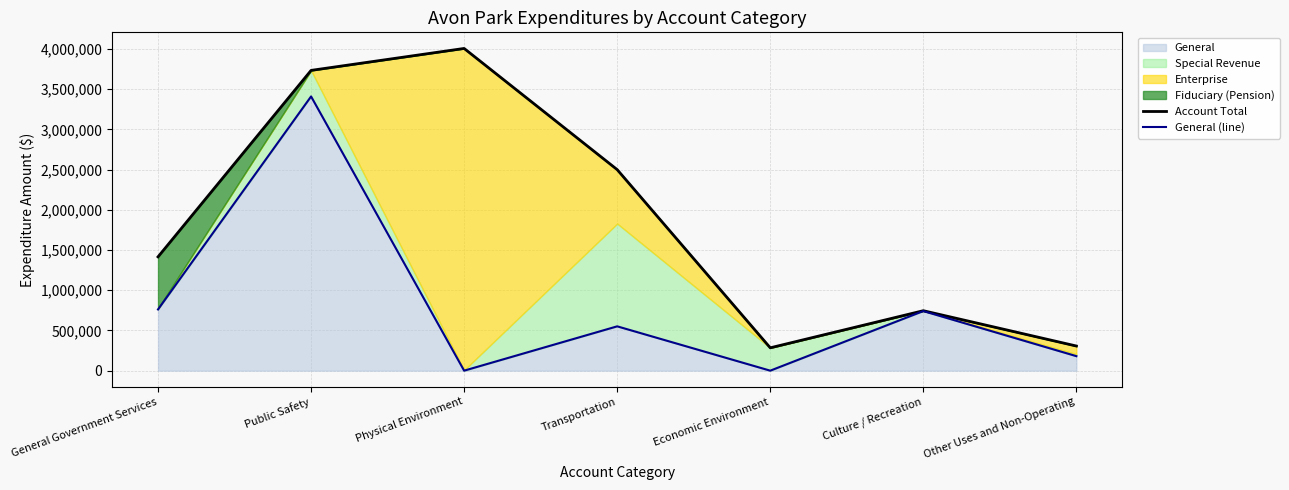

How many interior local peaks does the General (line) series have?

3